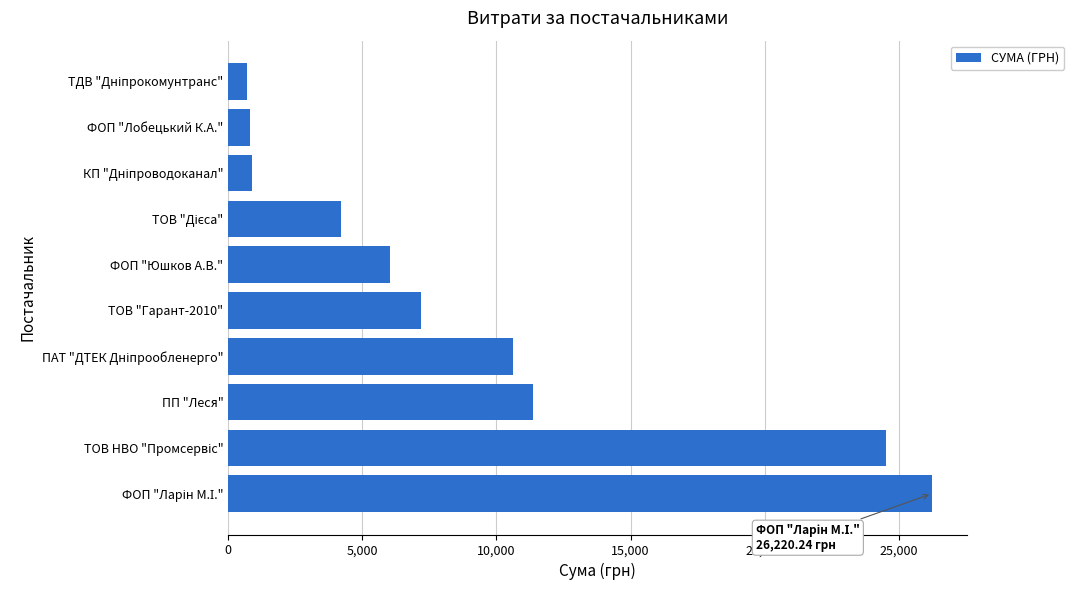

What is the sum of all values?

92550.3